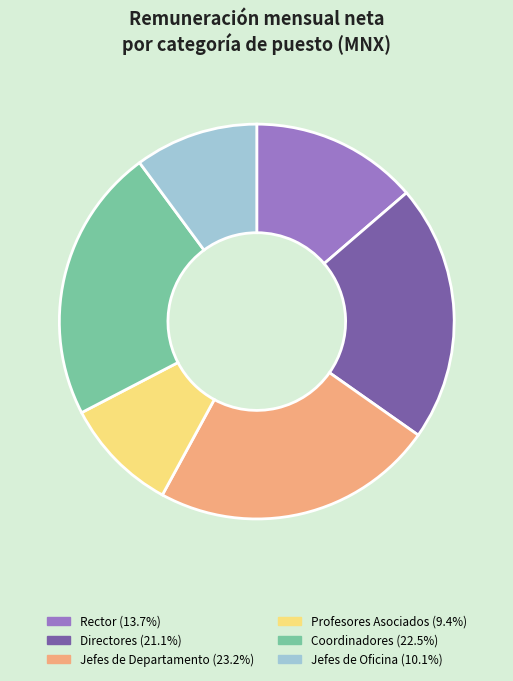

Is there any slice that represents more than half of the pie?

No